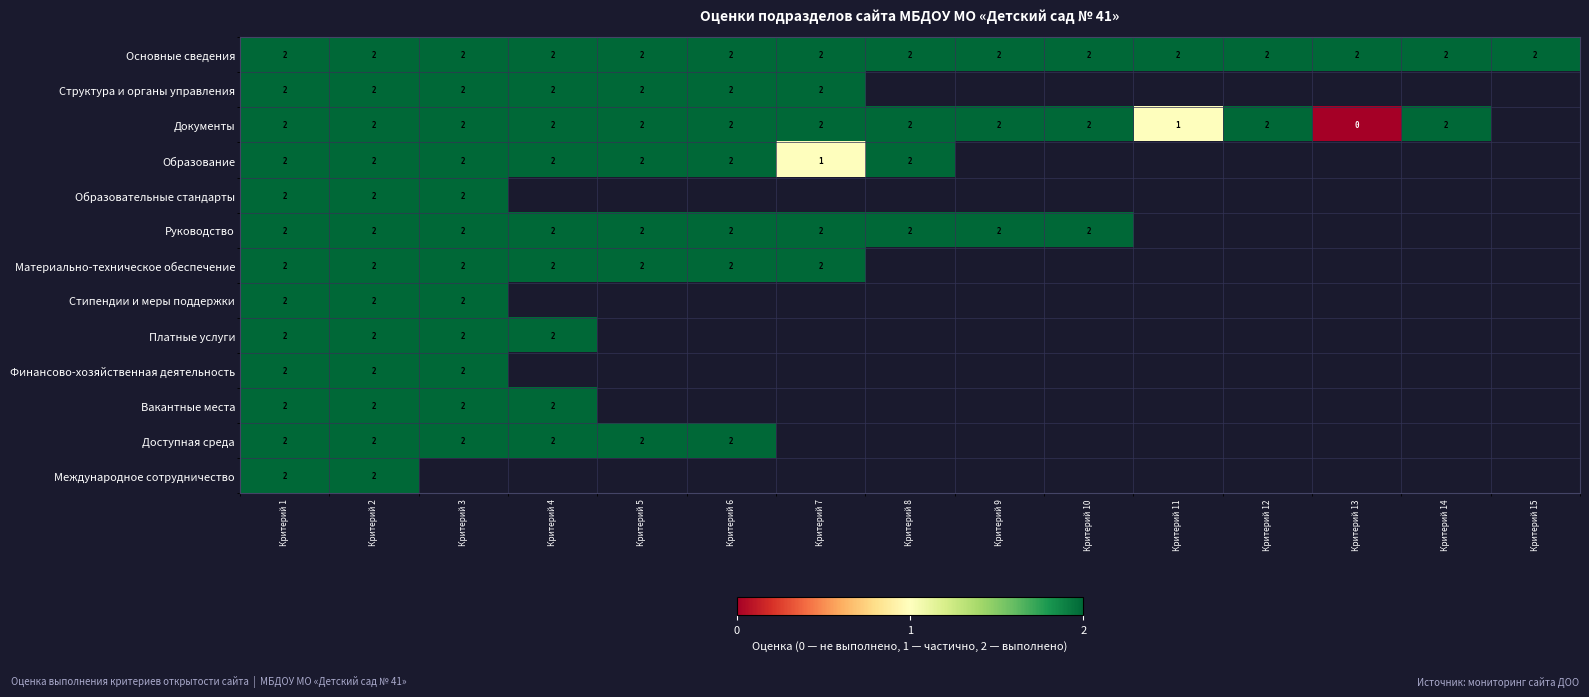

What is the sum of all Основные сведения values?

30